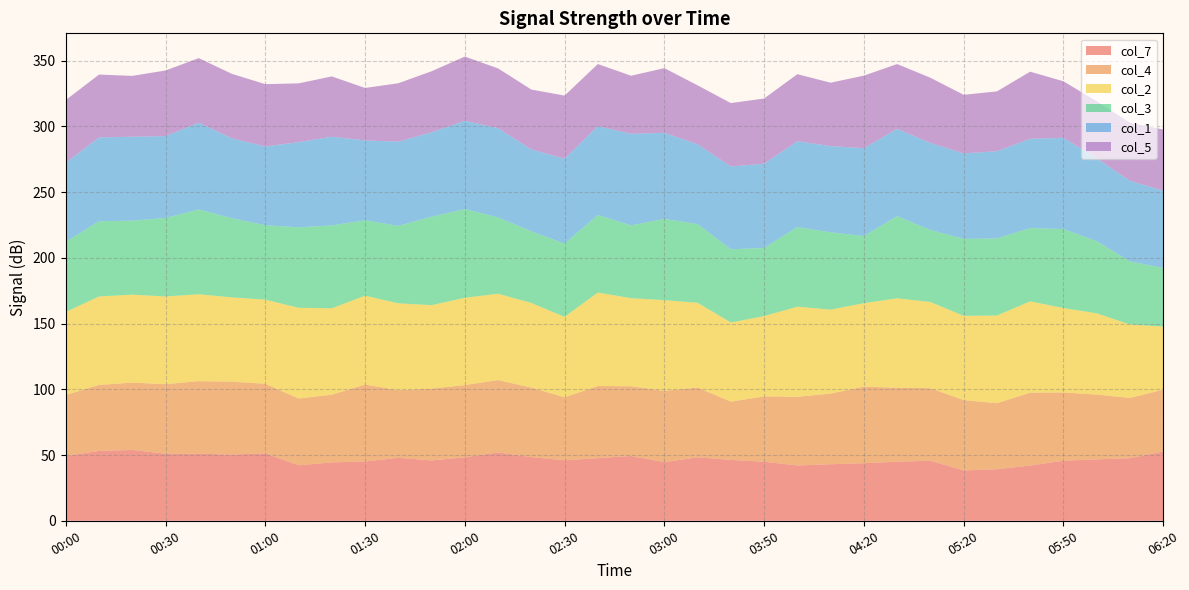

Reading left to right, list all the values displayed in this chart.

col_7: 49.3	53.1	53.9	51.0	51.0	50.4	51.3	42.2	44.4	45.1	47.9	45.9	48.3	52.0	48.4	46.0	47.6	49.3	44.6	48.3	46.3	44.9	42.1	43.0	43.8	44.9	45.7	38.3	39.2	42.0	45.7	46.7	47.6	52.7
col_4: 46.4	50.2	51.2	52.9	55.2	55.4	52.9	50.8	51.5	58.5	51.4	54.6	54.9	55.0	52.9	47.9	54.9	53.0	54.2	53.0	44.3	49.7	52.2	53.7	58.2	56.3	55.1	53.5	50.2	55.4	51.9	49.3	45.8	47.0
col_2: 63.1	67.3	66.9	66.7	66.1	64.1	64.0	69.0	65.7	67.6	66.1	63.5	66.4	65.7	64.4	61.2	71.1	67.0	69.0	64.5	60.2	61.1	68.5	63.9	63.5	68.0	65.6	64.1	66.7	69.5	64.2	61.8	55.9	48.0
col_3: 53.4	57.2	56.3	59.7	64.5	60.2	56.6	61.2	63.1	57.4	58.9	67.3	67.5	58.1	54.5	55.7	59.0	55.4	61.8	59.9	55.7	51.8	60.6	58.8	51.1	62.5	54.8	58.5	58.6	55.7	60.1	54.9	48.0	44.6
col_1: 60.0	63.8	63.8	62.3	66.0	60.8	59.9	64.8	67.4	60.7	64.1	64.2	67.1	67.8	62.3	64.6	67.6	69.6	65.5	60.7	63.0	64.1	65.3	65.6	66.8	66.4	66.2	65.0	66.4	67.9	69.4	63.1	61.3	58.8
col_5: 47.8	47.8	46.3	49.9	49.1	49.0	47.4	44.7	45.9	39.9	44.4	46.4	48.9	45.5	45.5	48.0	47.2	44.2	49.2	44.8	48.2	49.6	51.0	48.2	55.2	49.3	49.6	44.6	45.5	51.1	43.0	43.3	44.2	46.5